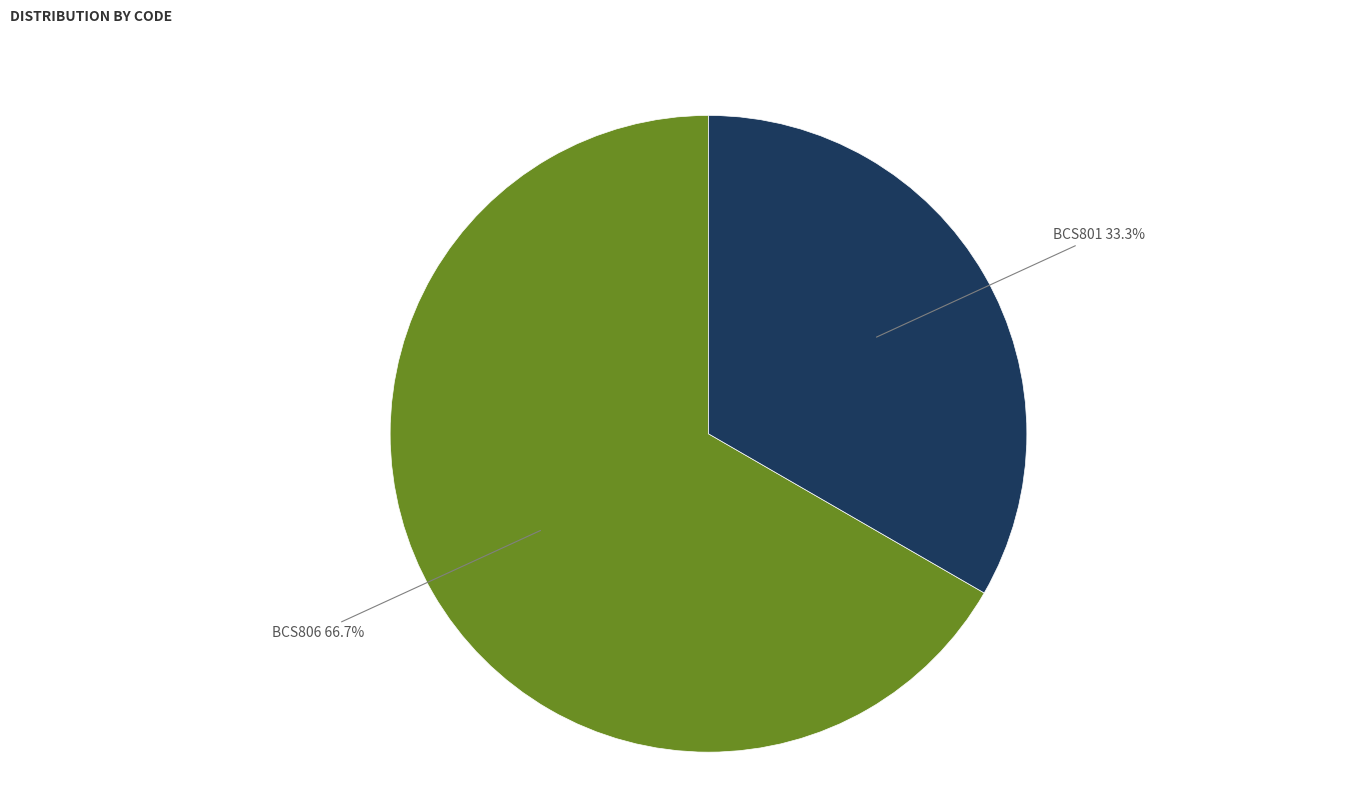

To the nearest percent, what percentage of the pie is BCS801?

33%